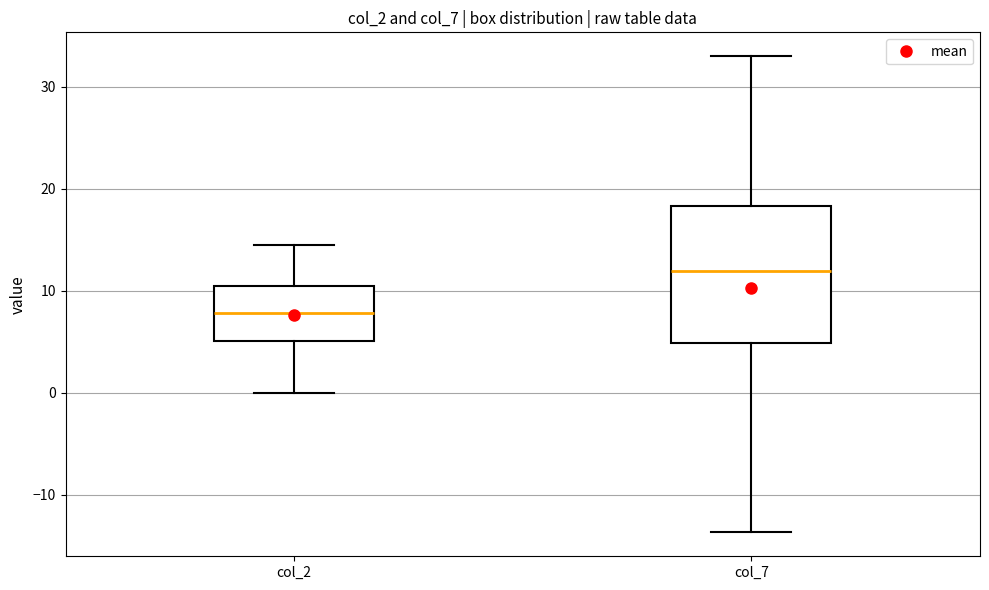

Which box is the tallest, from its lower edge to its upper edge?

col_7